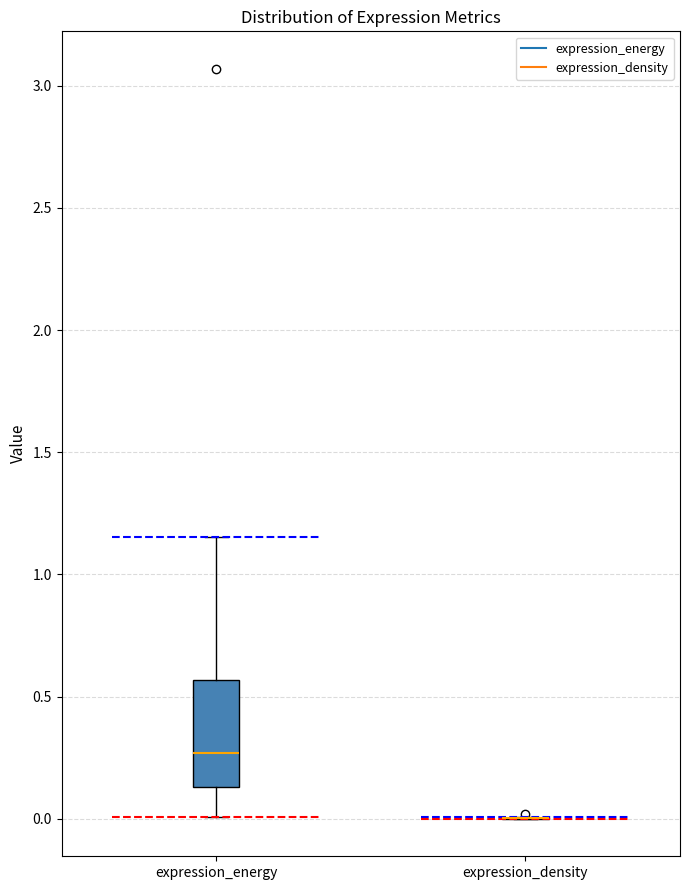

Reading left to right, read every box against the y-axis: the position of its median line, the range the box covers, and the ends of its whiskers. The values are not printed on the chart, so give them approximately, as read against the axis.

expression_energy: median 0.25, box 0.15 to 0.55, whiskers 0.00 to 1.15
expression_density: box collapsed to a line at 0.00, whiskers 0.00 to 0.00